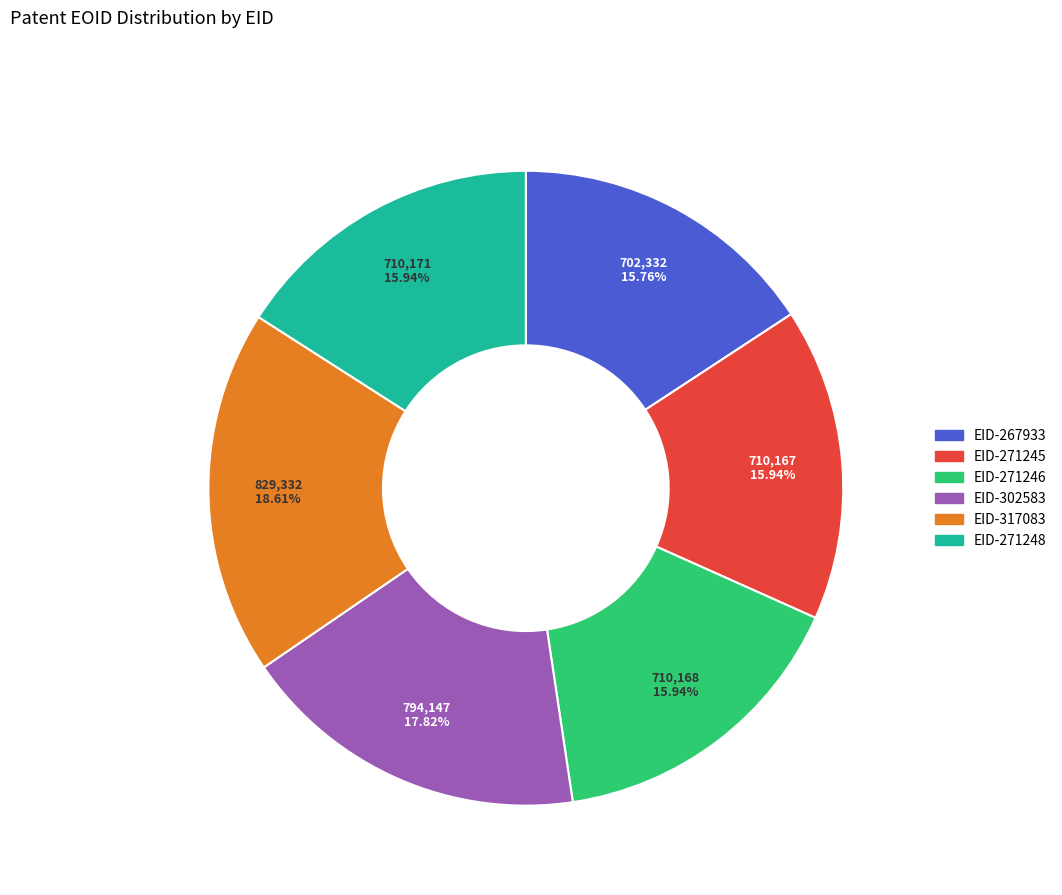

What percentage is the EID-271246 slice, to the nearest percent?

16%